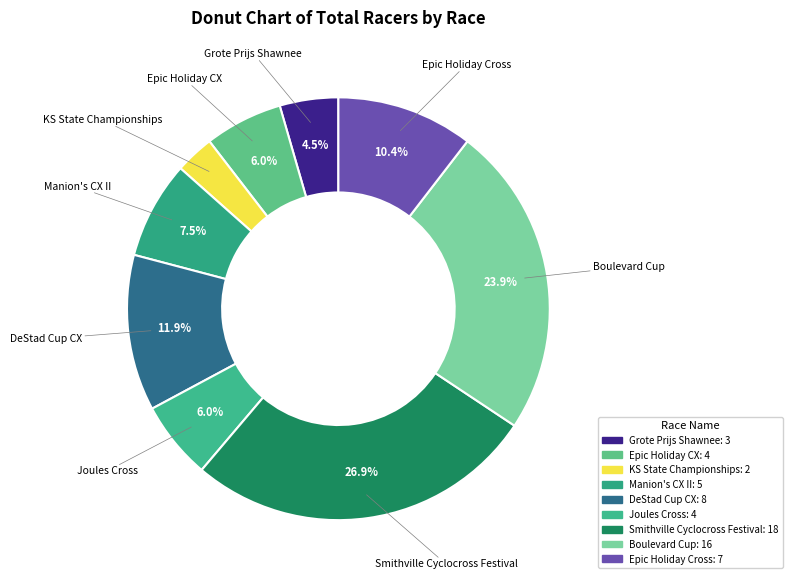

Which category has the biggest portion of the pie?

Smithville Cyclocross Festival